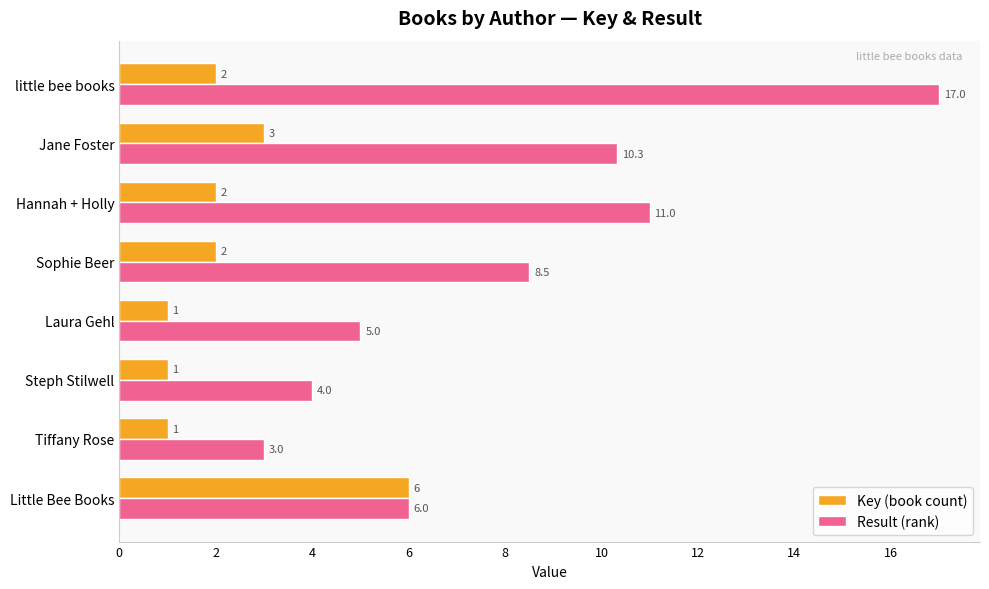

List the series in order of their overall mean, highest first.

Result (rank), Key (book count)